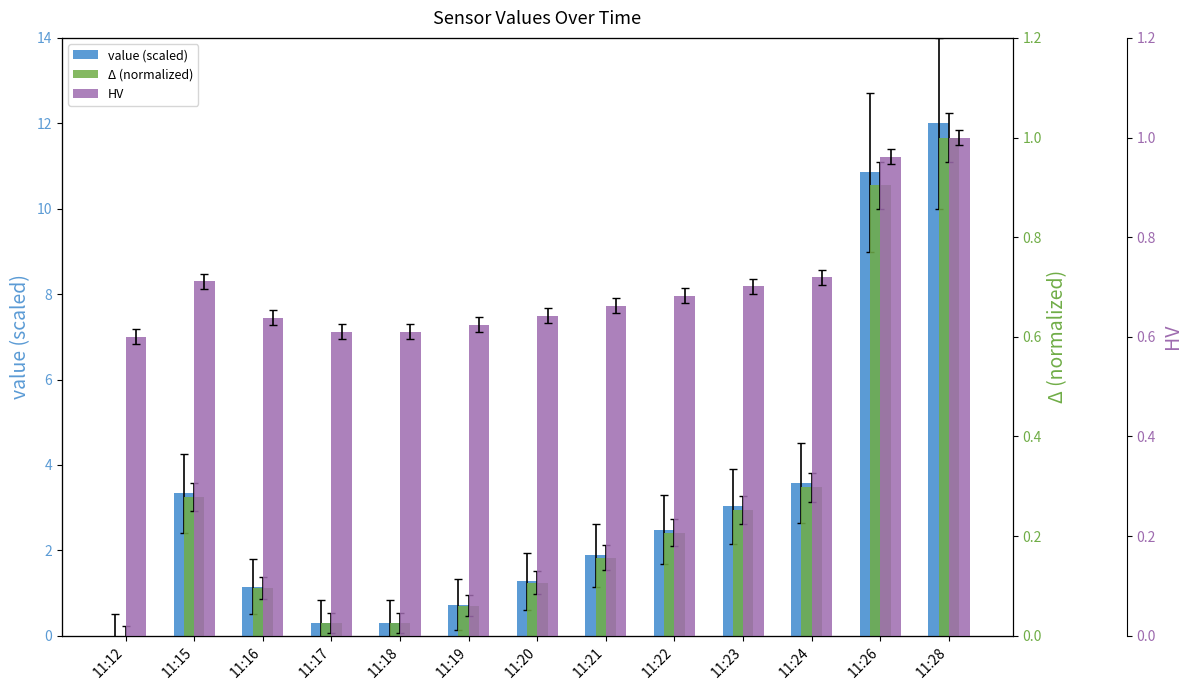

What is the value of the value (scaled) bar at the 10th from the left?

3.0